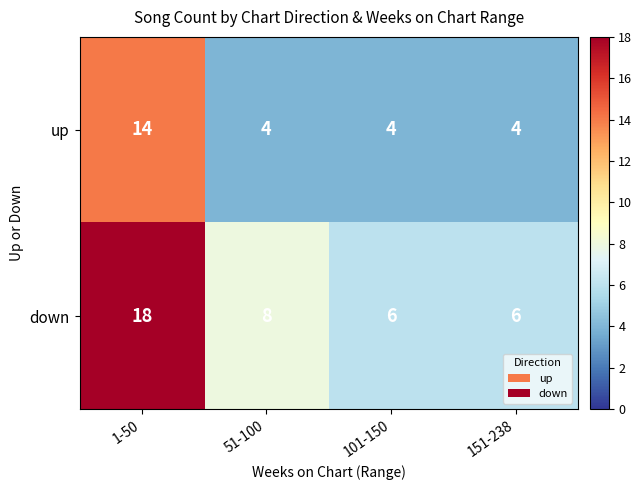

How many distinct data groups are displayed?

2